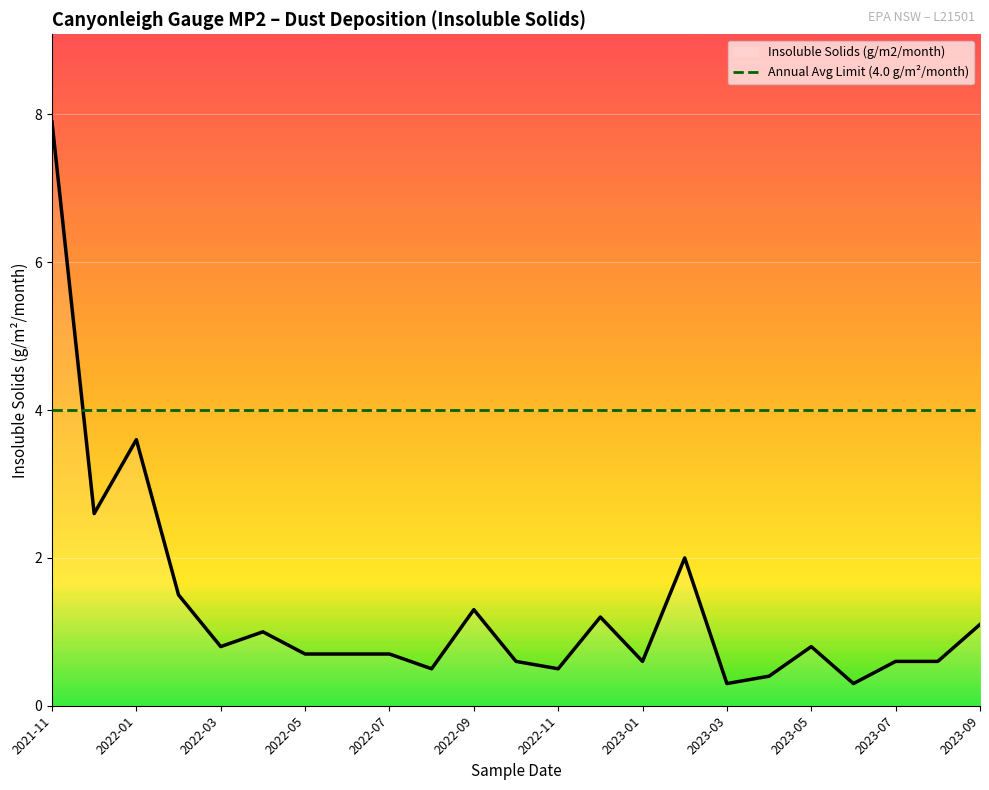

Rank the categories by value from highest to lowest.

2021-11, 2022-01, 2021-12, 2023-02, 2022-02, 2022-09, 2022-12, 2023-09, 2022-04, 2022-03, 2023-05, 2022-05, 2022-06, 2022-07, 2022-10, 2023-01, 2023-07, 2023-08, 2022-08, 2022-11, 2023-04, 2023-03, 2023-06